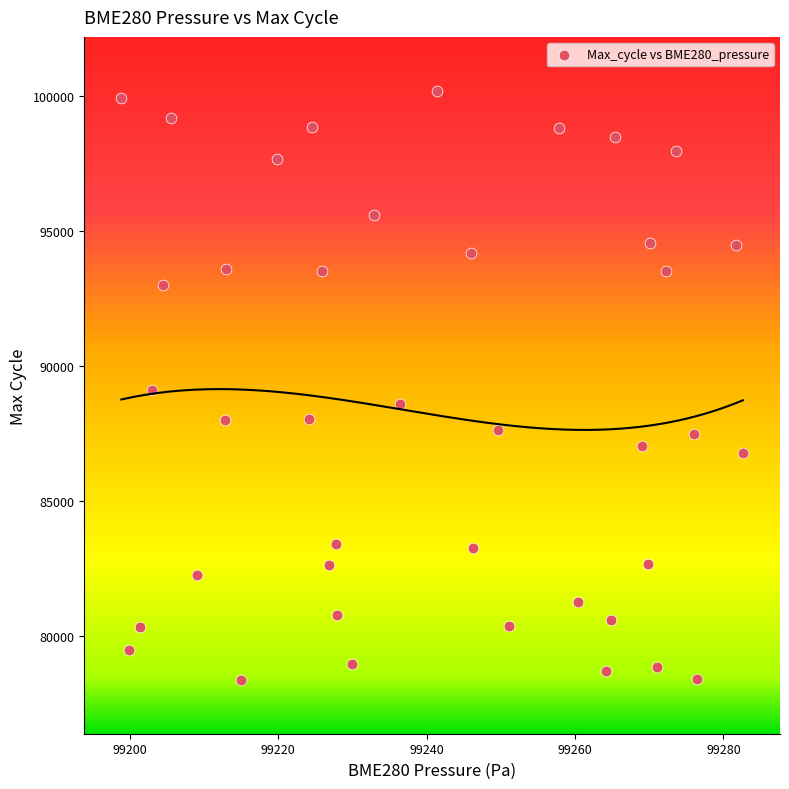

What is the range of Y values (max minus min)?

21818